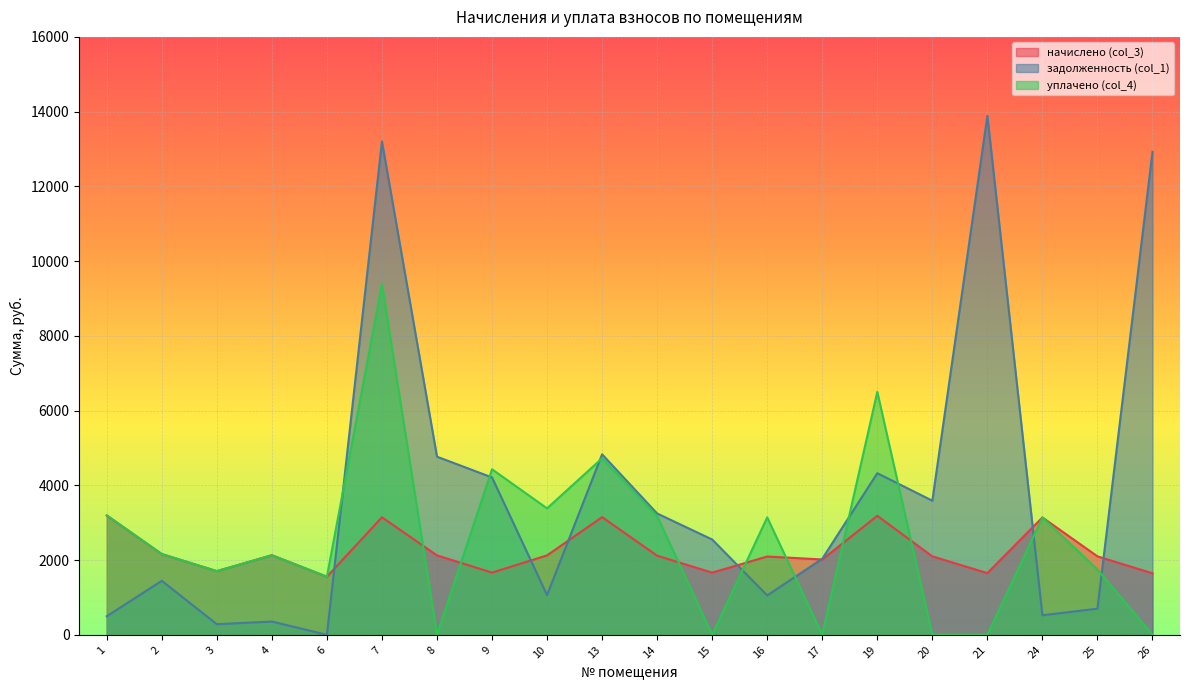

Count the number of categories in the chart.

20